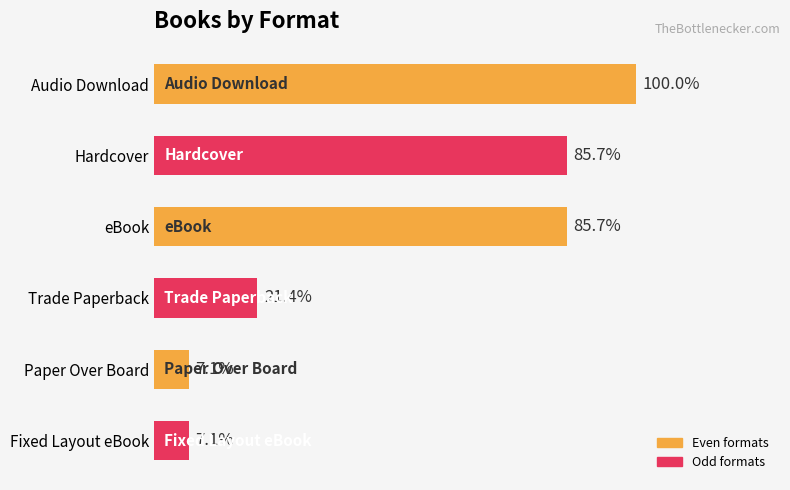

Are the bars horizontal?

Yes